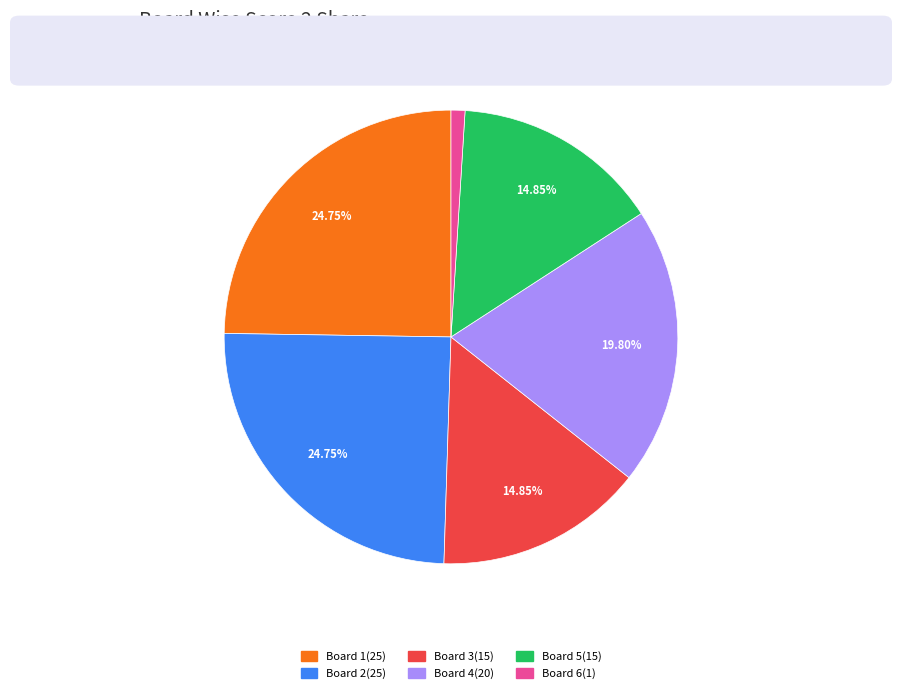

Is there a majority slice in this chart?

No